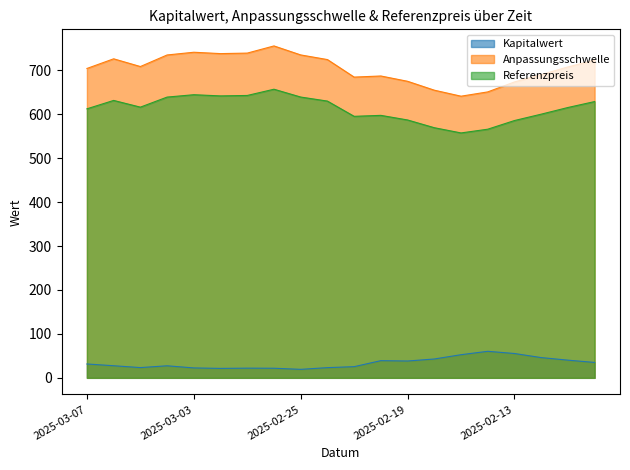

True or false: Referenzpreis and Anpassungsschwelle cross at least once.

False